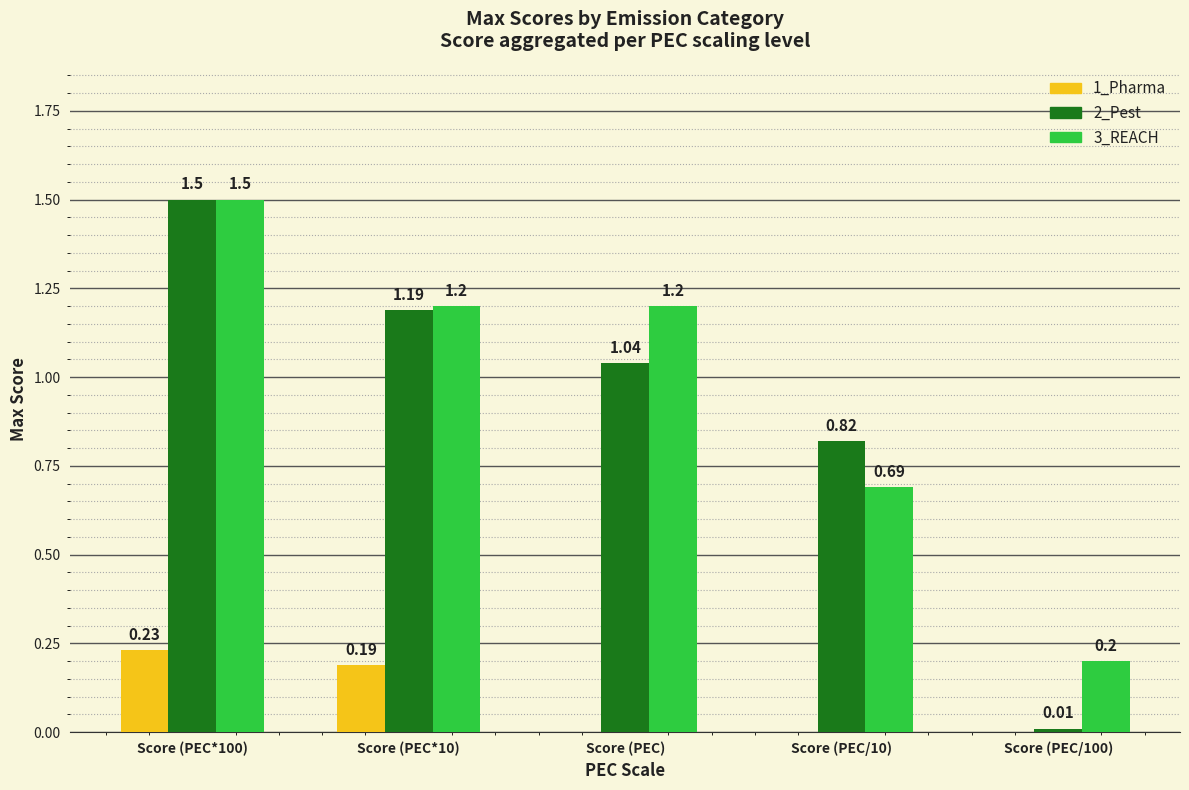

Are the bars horizontal?

No